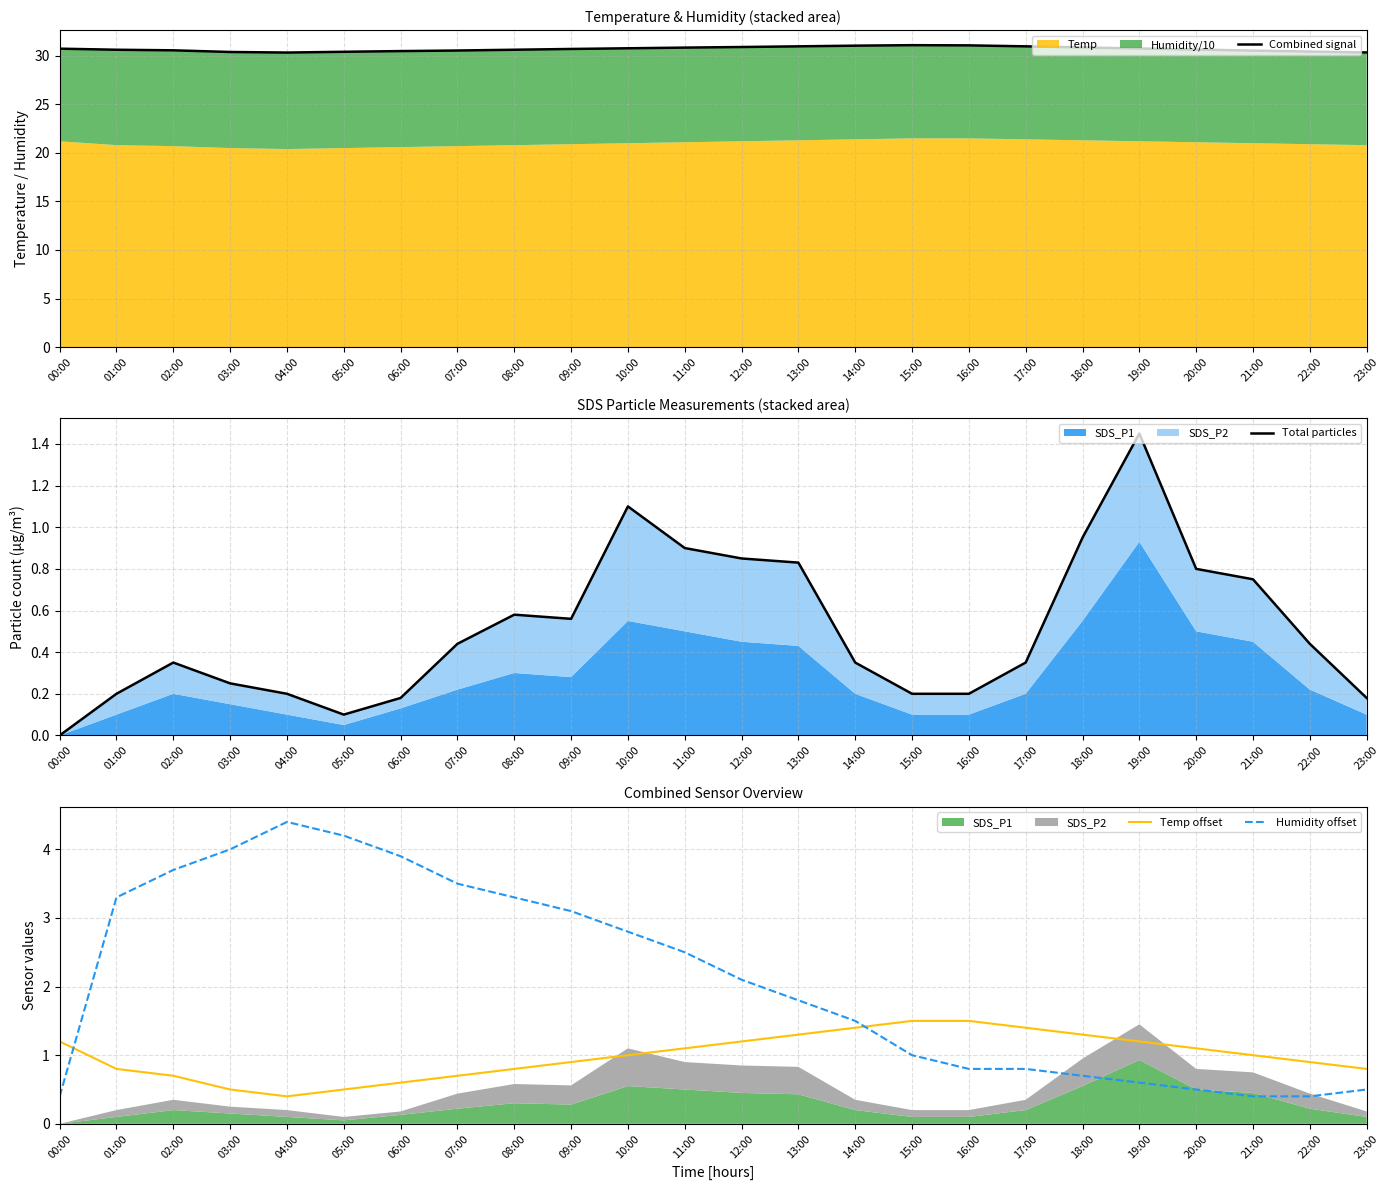

At which label does Temp offset first exceed 1?

00:00